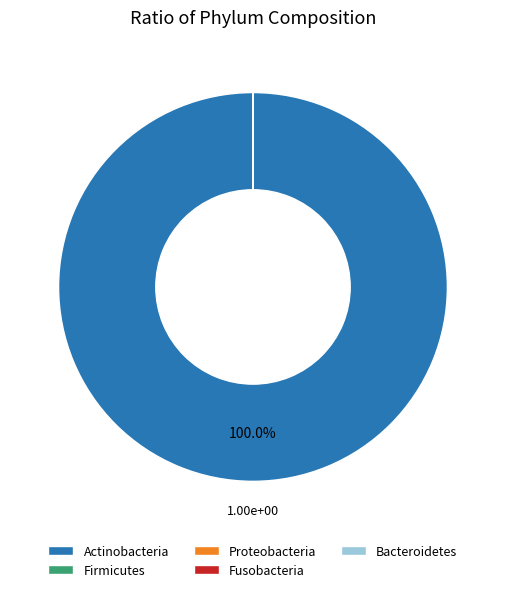

To the nearest percent, what is the average slice percentage?

20%